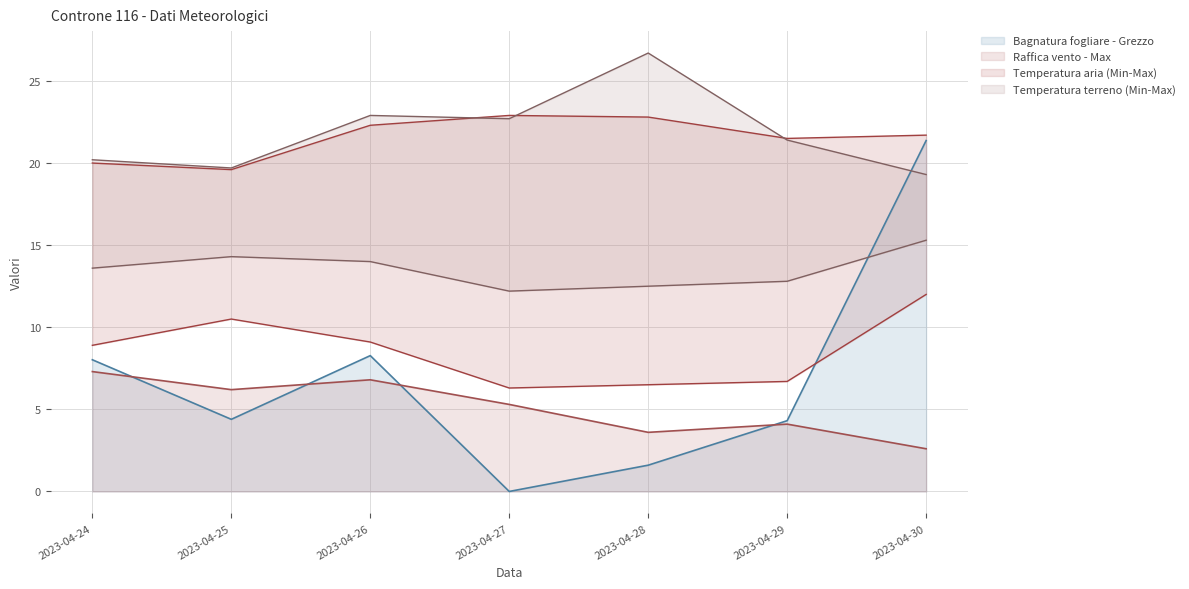

Read the Temperatura aria - Min value at 2023-04-29.

6.7